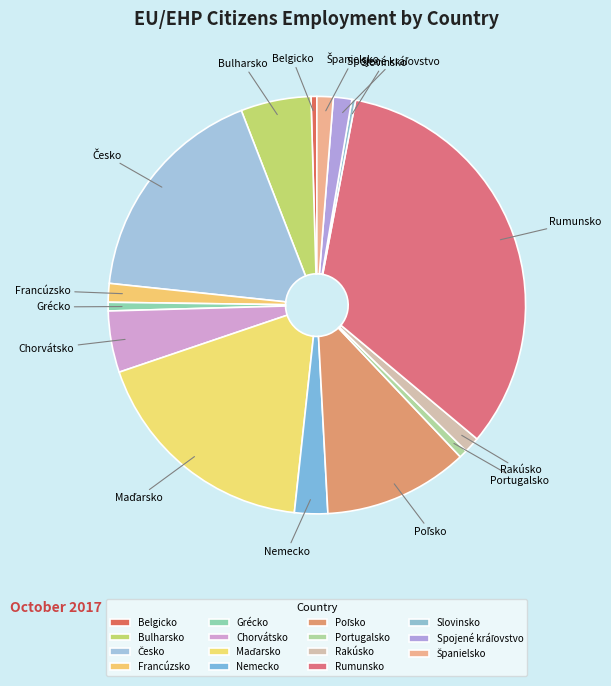

What is the ratio of the value at Belgicko to the value at Francúzsko?

0.3